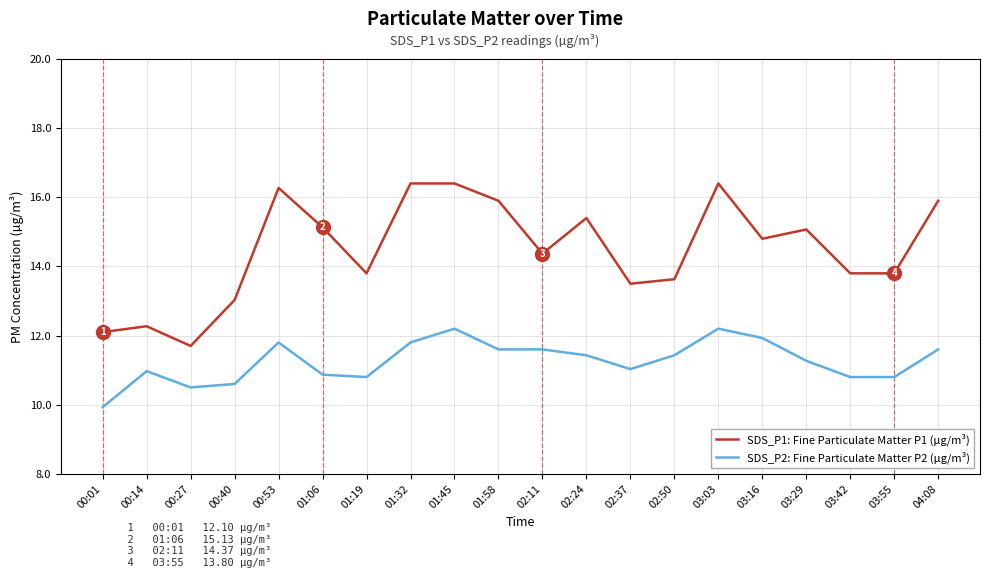

Where does the SDS_P1: Fine Particulate Matter P1 (µg/m³) series first go above 14?

00:53